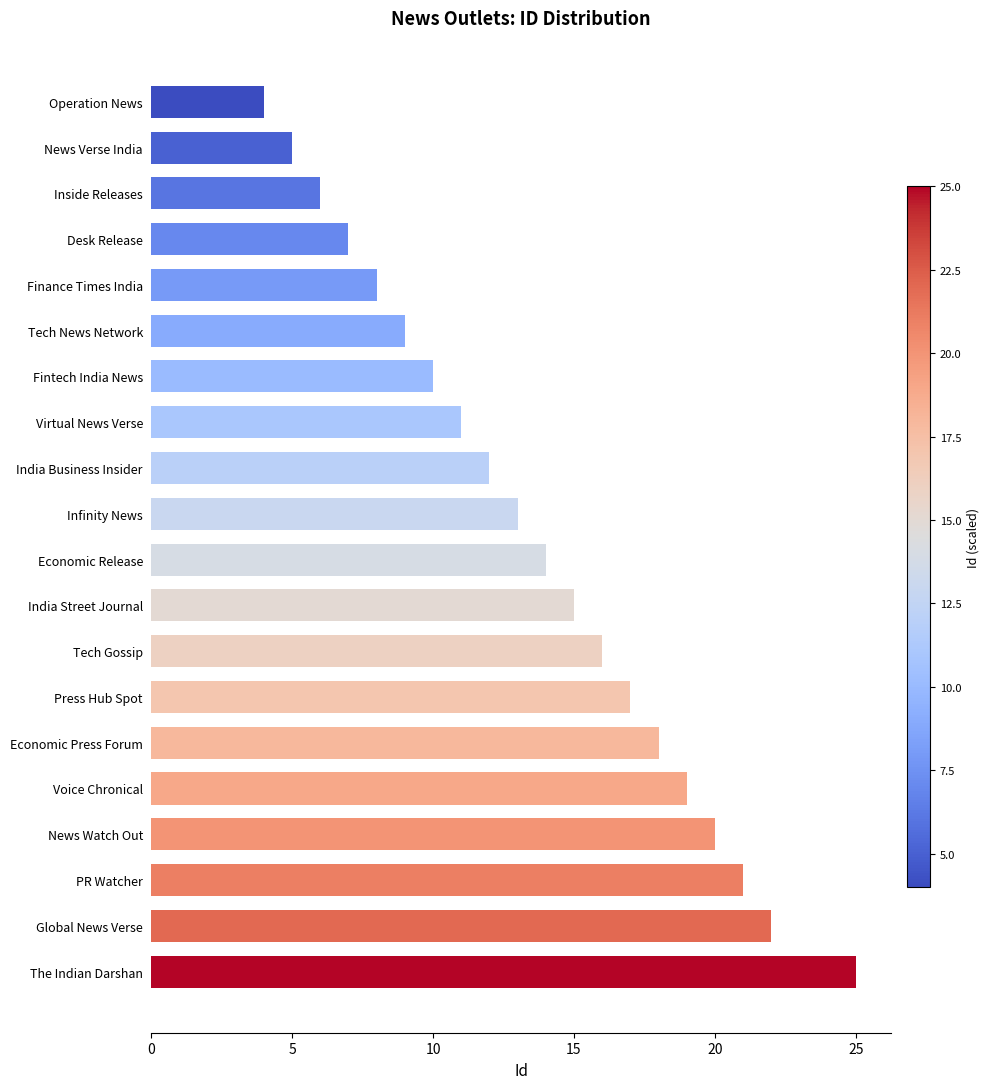

What is the change in value from India Street Journal to Global News Verse?

+7